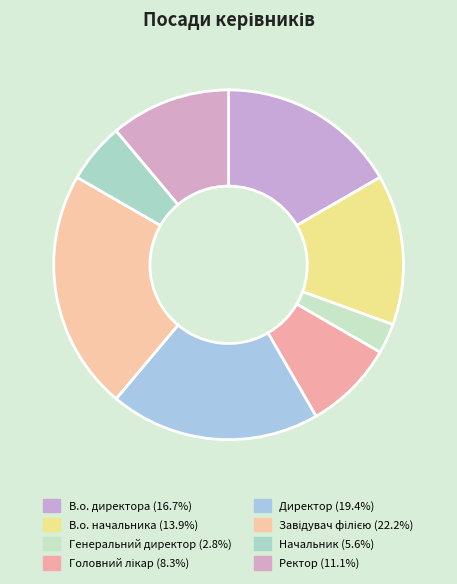

How many slices are in this pie chart?

8